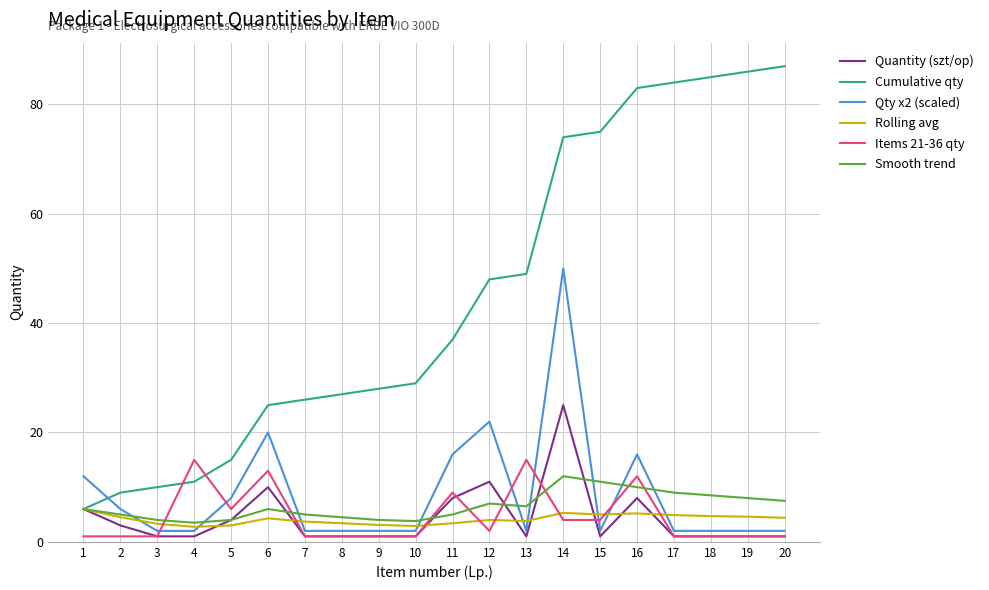

At which category does Qty x2 (scaled) reach its first local peak?

6